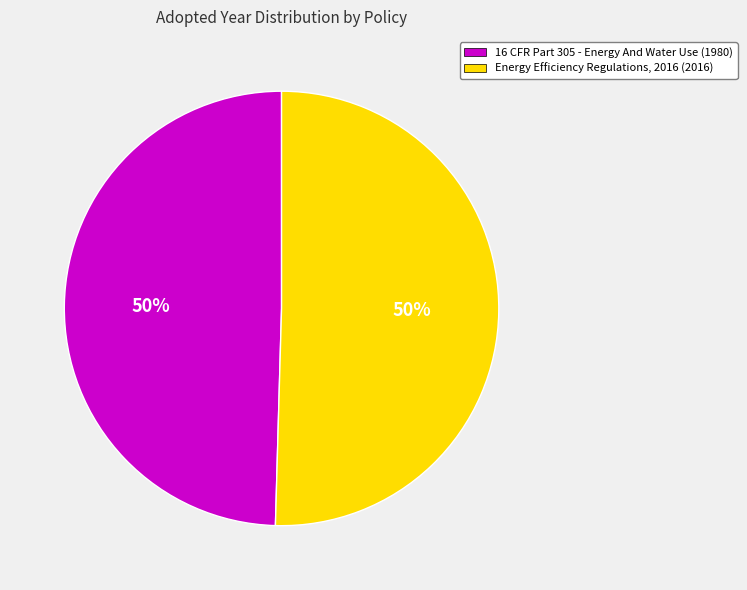

Is the sum of Energy Efficiency Regulations, 2016 and 16 CFR Part 305 - Energy And Water Use greater than half?

Yes